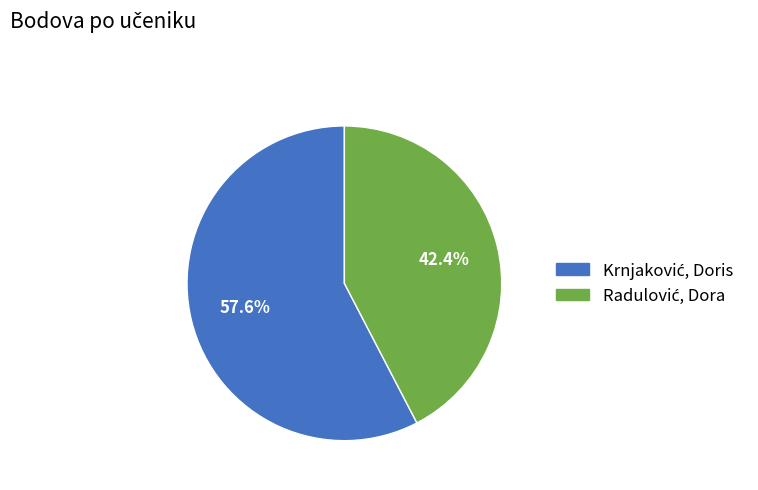

Does any single category account for the majority?

Yes